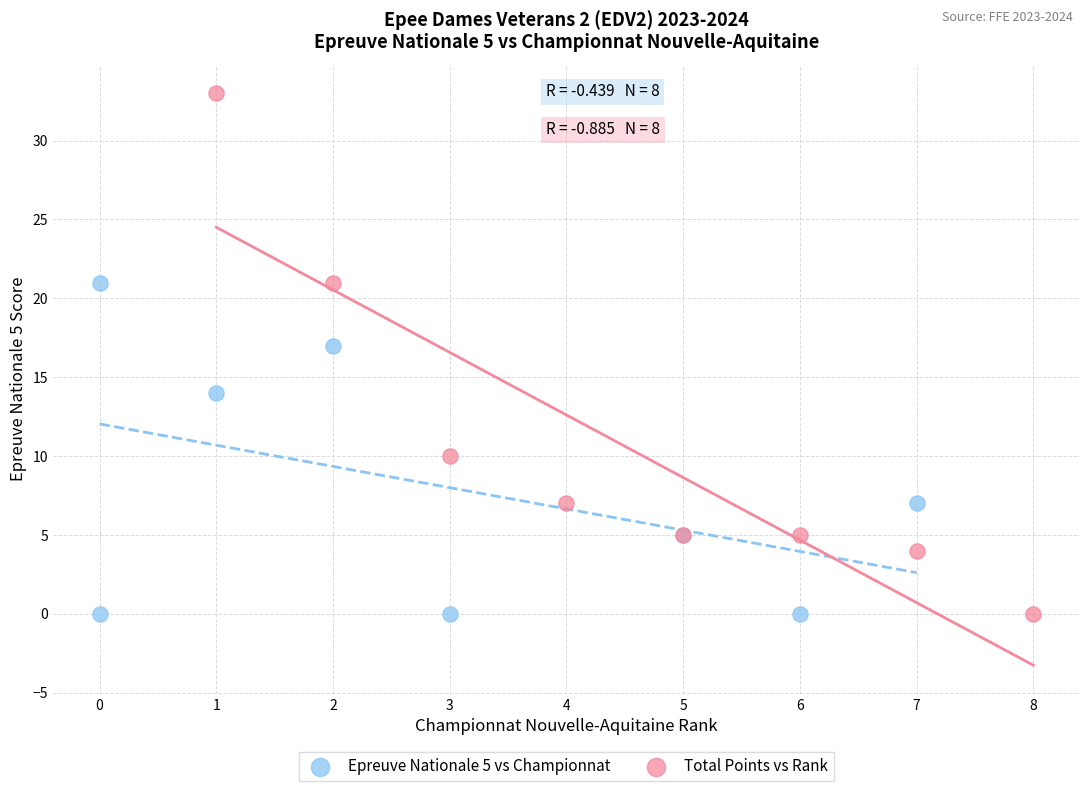

Which series has the widest spread of Y values?

Total Points vs Rank